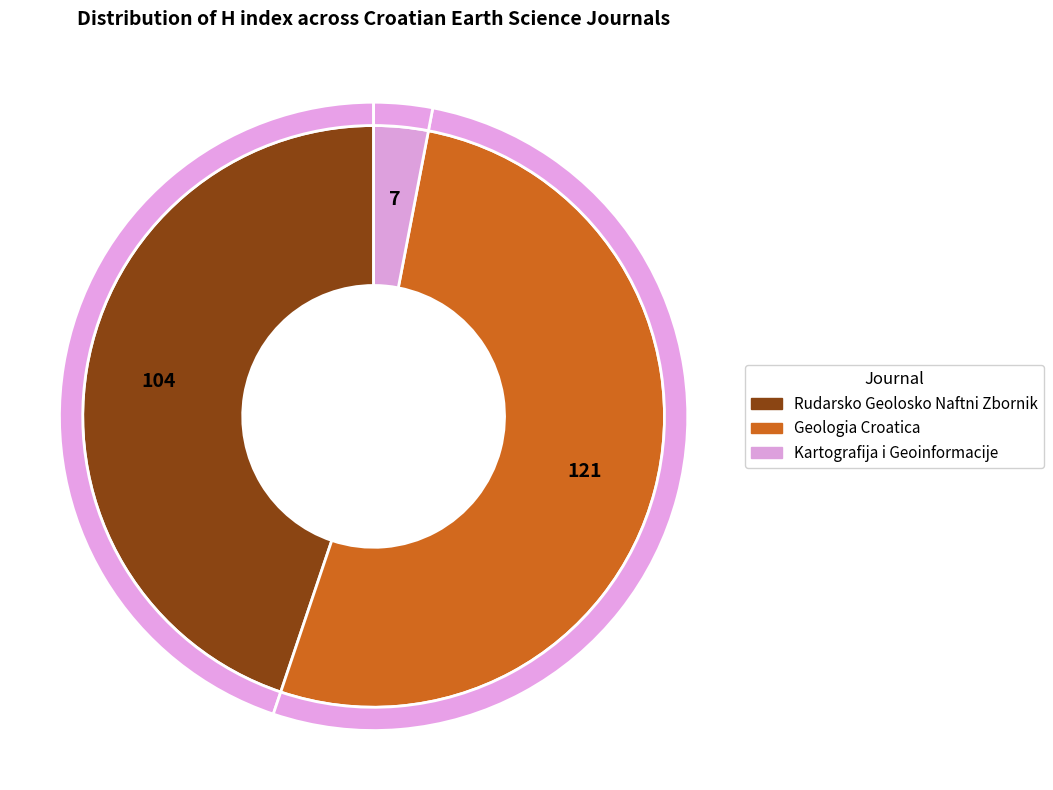

How many slices are in this pie chart?

3